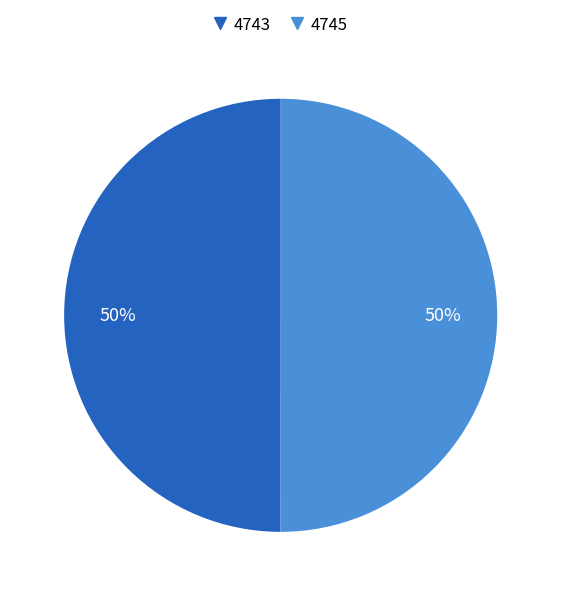

Combined, do 4745 and 4743 account for over 50%?

Yes